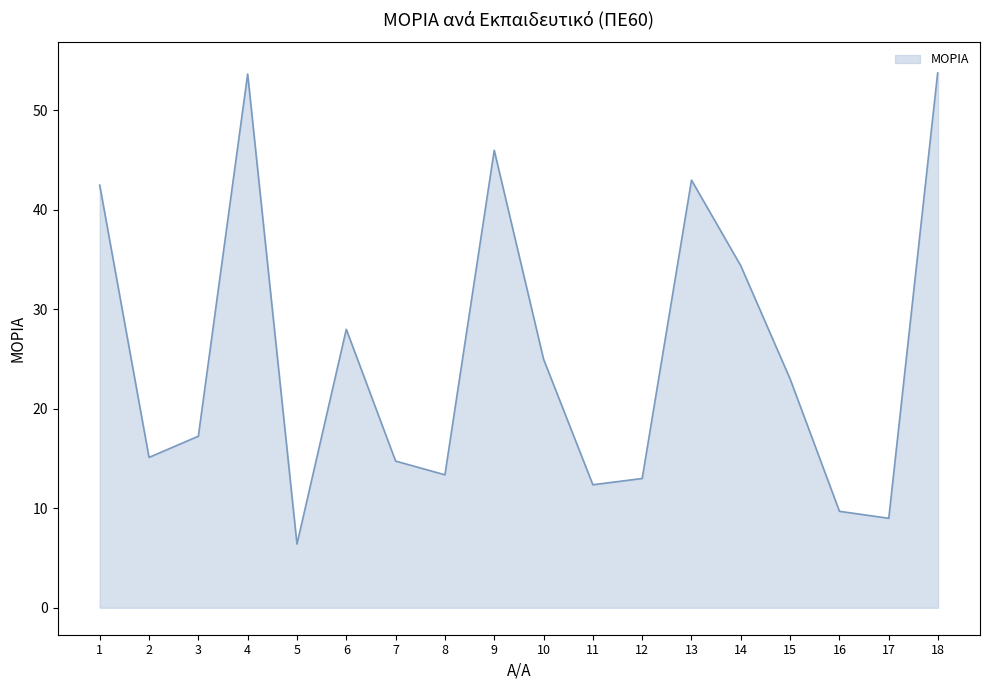

What is the sum of all values?

460.7